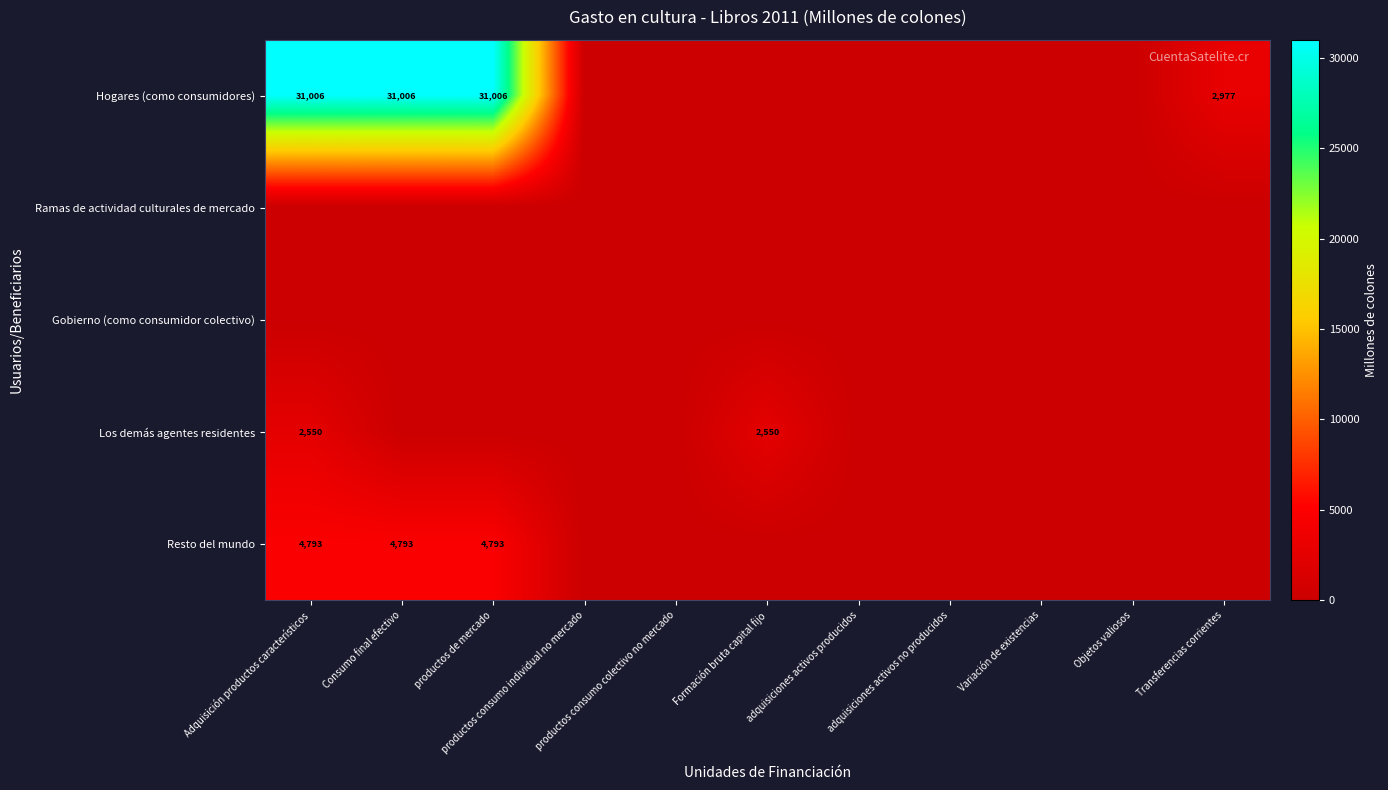

The value of Gobierno (como consumidor colectivo) at productos de mercado is 0.0. True or false?

True